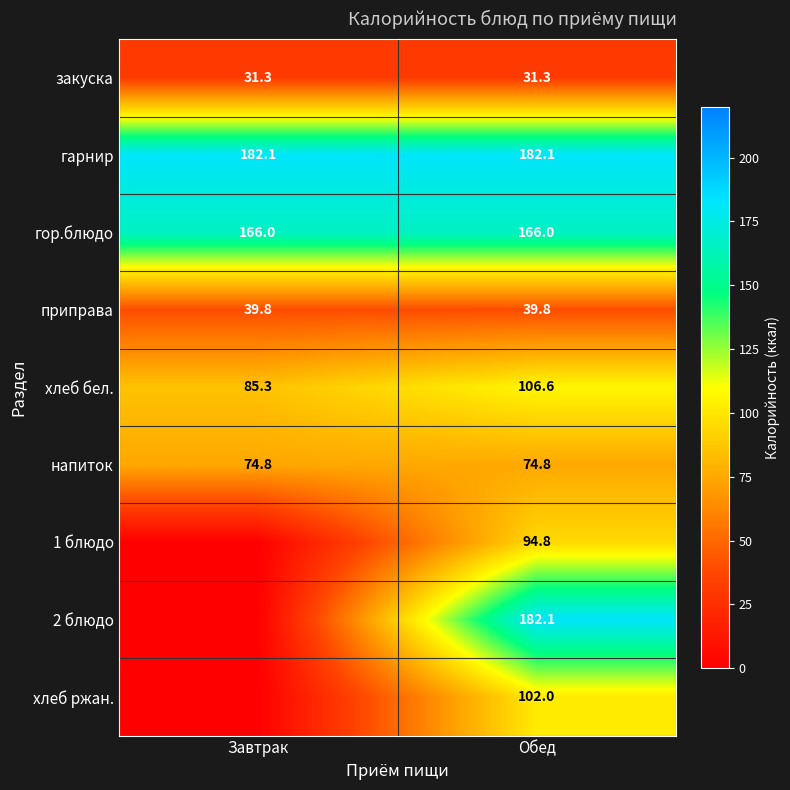

What is the maximum value shown in the chart?

182.1